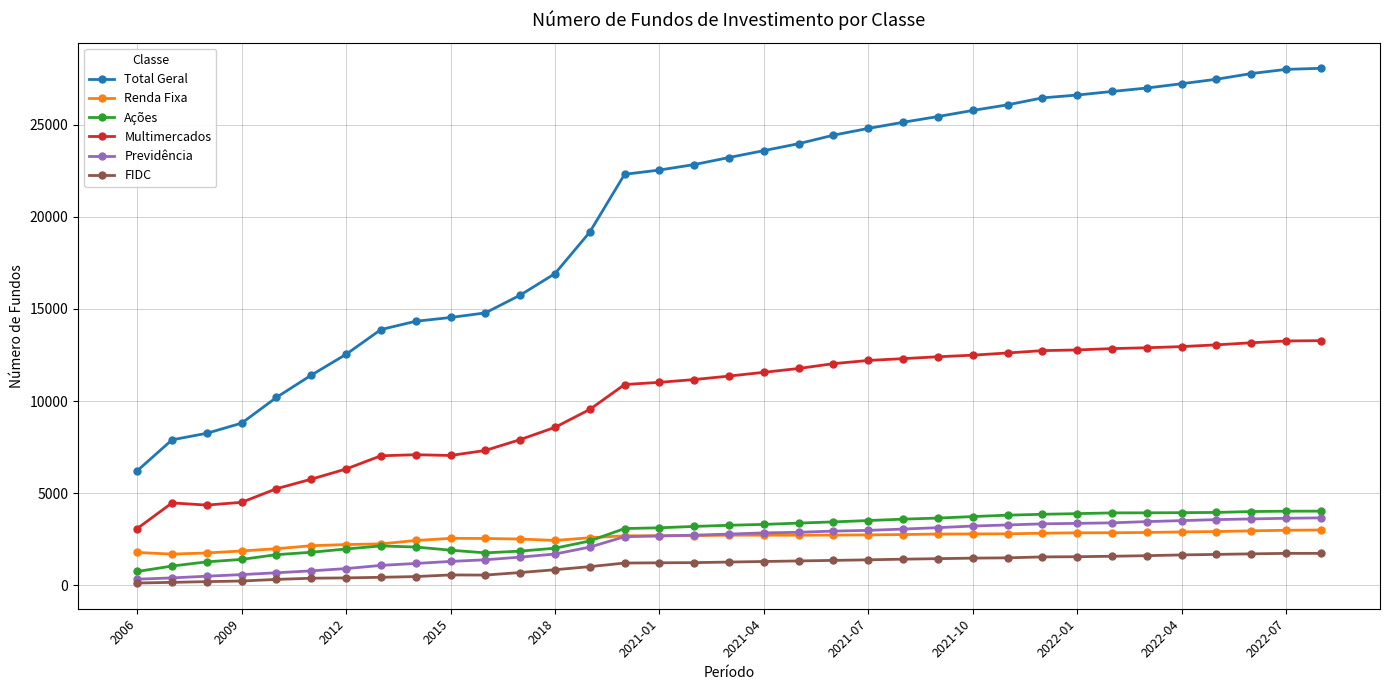

Which series has the largest total across all categories?

Total Geral